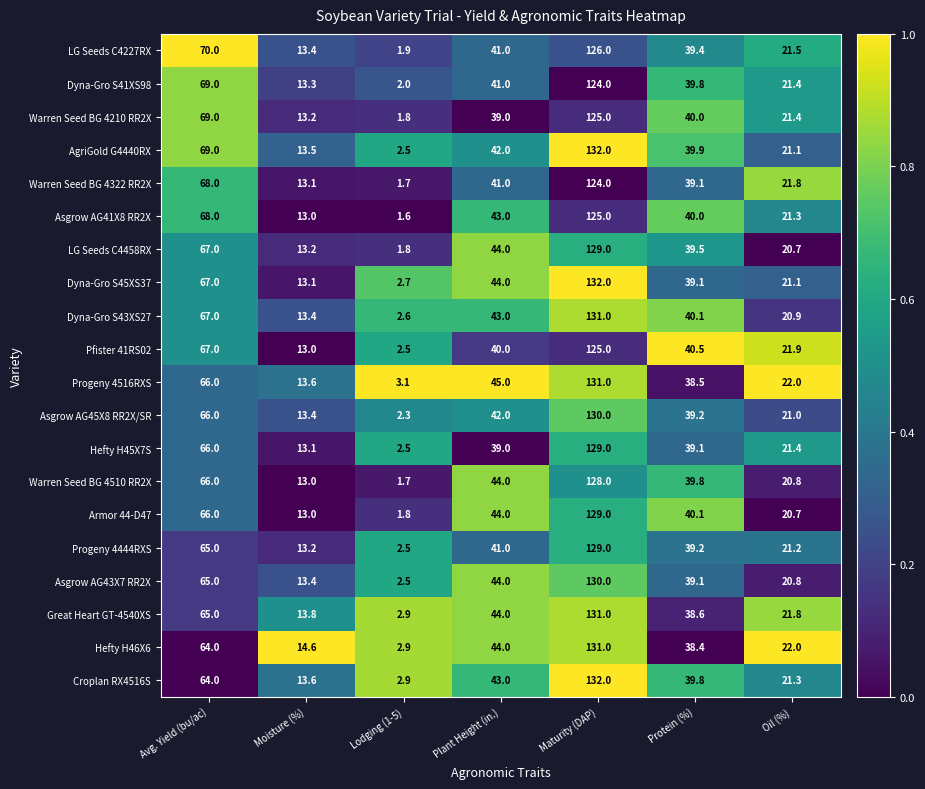

List the labels in order of LG Seeds C4227RX value, largest first.

Maturity (DAP), Avg. Yield (bu/ac), Plant Height (in.), Protein (%), Oil (%), Moisture (%), Lodging (1-5)